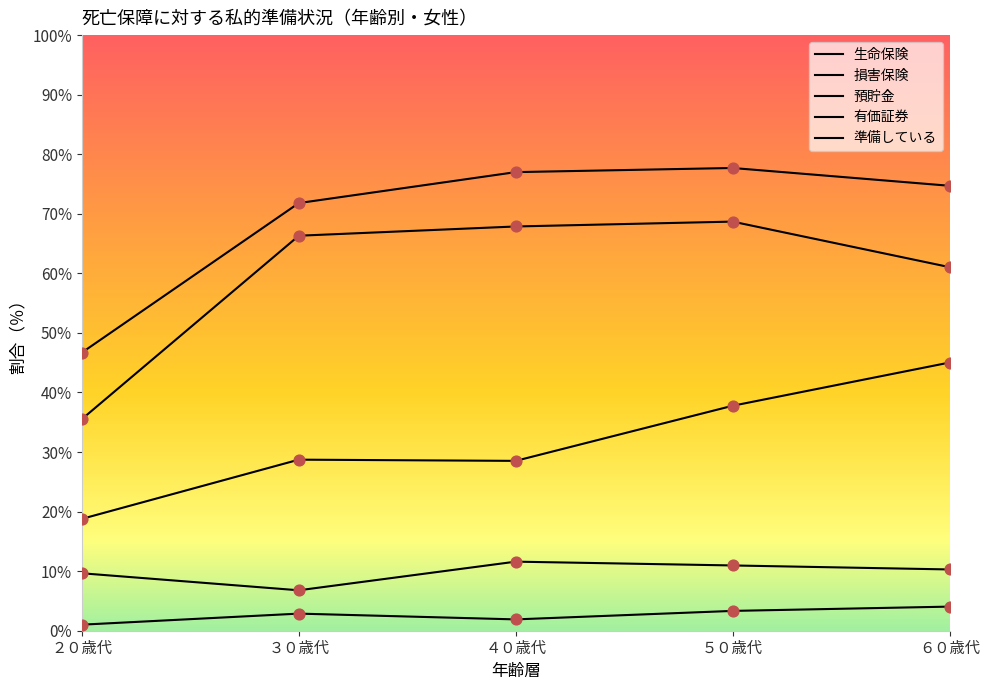

Which series has the largest total across all categories?

準備している